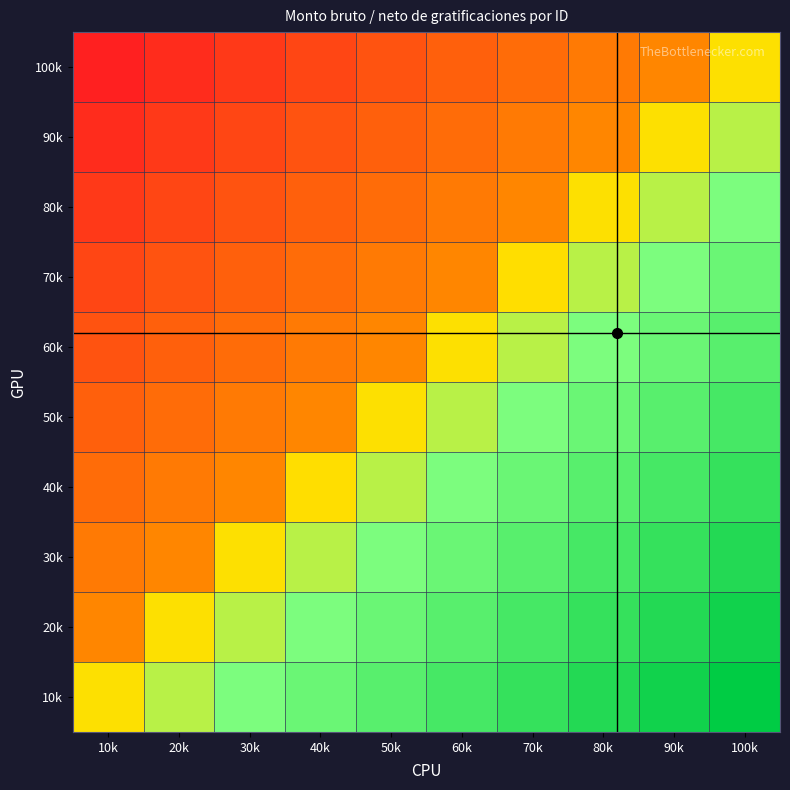

Reading left to right, transcribe all the data shown in this chart.

100k: 10k=0.0	20k=0.1	30k=0.1	40k=0.2	50k=0.2	60k=0.3	70k=0.3	80k=0.4	90k=0.4	100k=0.5
90k: 10k=0.1	20k=0.1	30k=0.2	40k=0.2	50k=0.3	60k=0.3	70k=0.4	80k=0.4	90k=0.5	100k=0.6
80k: 10k=0.1	20k=0.2	30k=0.2	40k=0.3	50k=0.3	60k=0.4	70k=0.4	80k=0.5	90k=0.6	100k=0.6
70k: 10k=0.2	20k=0.2	30k=0.3	40k=0.3	50k=0.4	60k=0.4	70k=0.5	80k=0.6	90k=0.6	100k=0.7
60k: 10k=0.2	20k=0.3	30k=0.3	40k=0.4	50k=0.4	60k=0.5	70k=0.6	80k=0.6	90k=0.7	100k=0.7
50k: 10k=0.3	20k=0.3	30k=0.4	40k=0.4	50k=0.5	60k=0.6	70k=0.6	80k=0.7	90k=0.7	100k=0.8
40k: 10k=0.3	20k=0.4	30k=0.4	40k=0.5	50k=0.6	60k=0.6	70k=0.7	80k=0.7	90k=0.8	100k=0.8
30k: 10k=0.4	20k=0.4	30k=0.5	40k=0.6	50k=0.6	60k=0.7	70k=0.7	80k=0.8	90k=0.8	100k=0.9
20k: 10k=0.4	20k=0.5	30k=0.6	40k=0.6	50k=0.7	60k=0.7	70k=0.8	80k=0.8	90k=0.9	100k=0.9
10k: 10k=0.5	20k=0.6	30k=0.6	40k=0.7	50k=0.7	60k=0.8	70k=0.8	80k=0.9	90k=0.9	100k=1.0